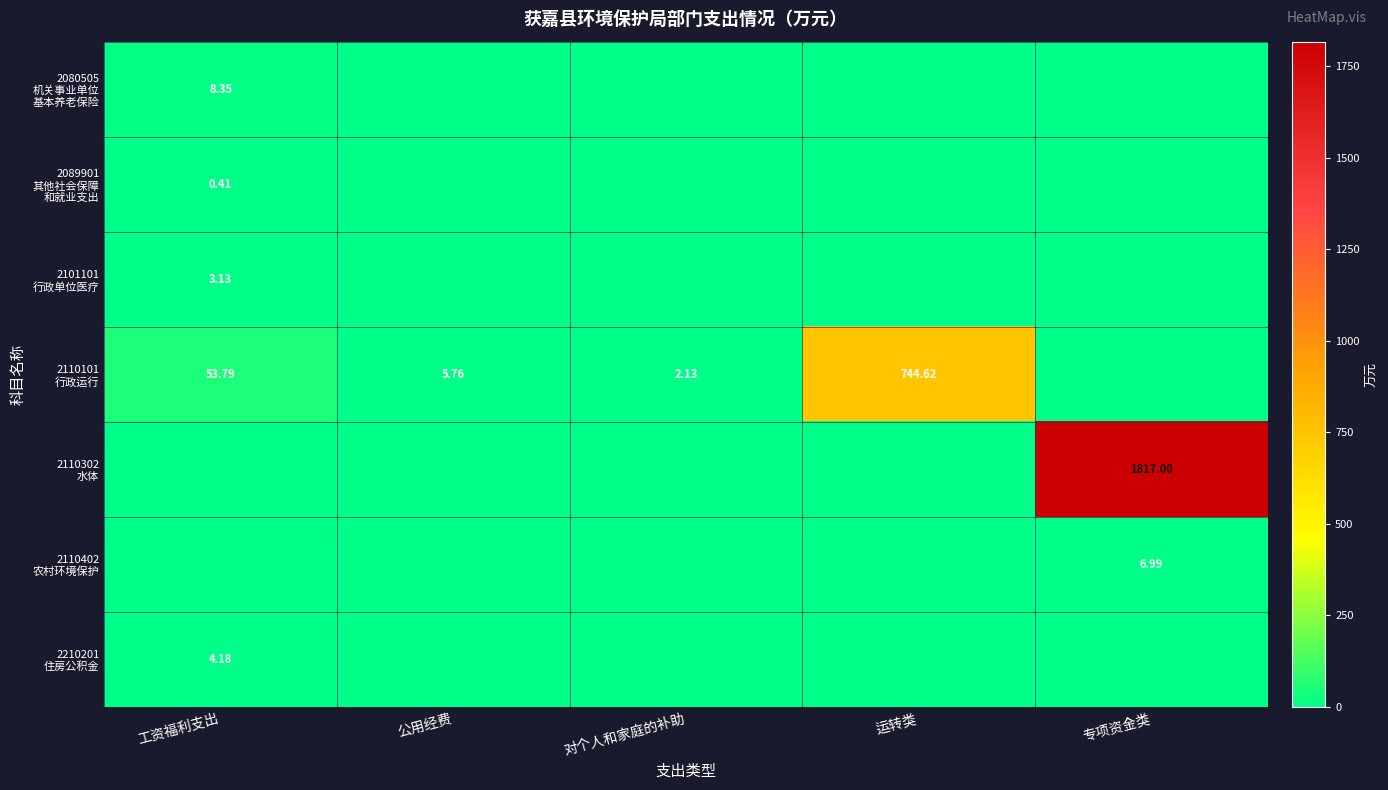

Which series changed the most between 公用经费 and 运转类?

2110101 行政运行